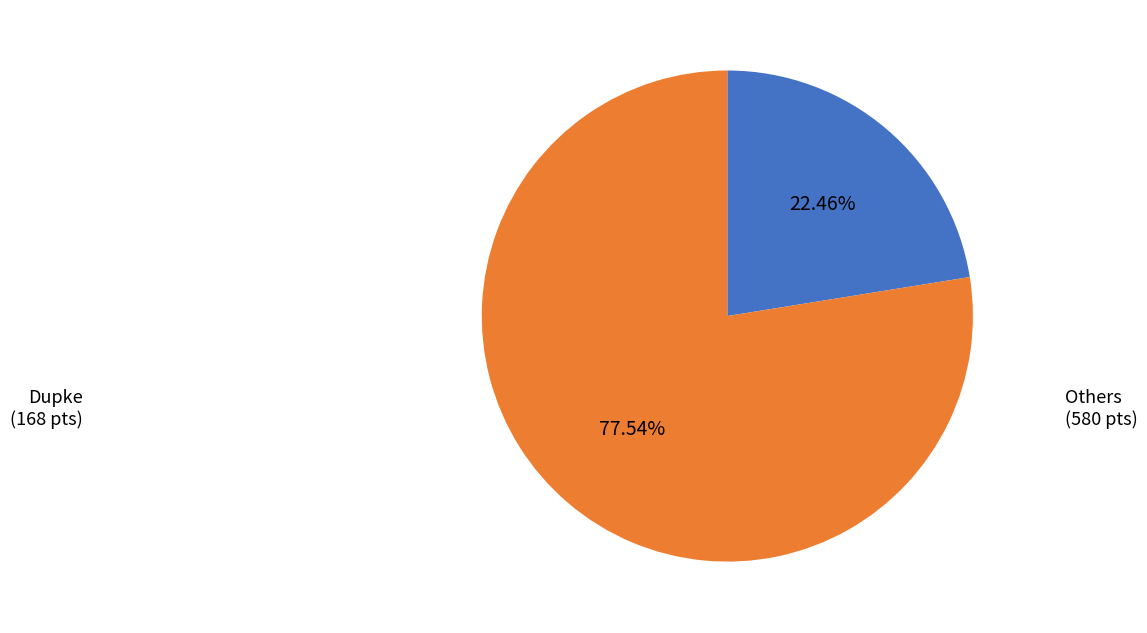

Does Dupke represent more than half of the total?

No